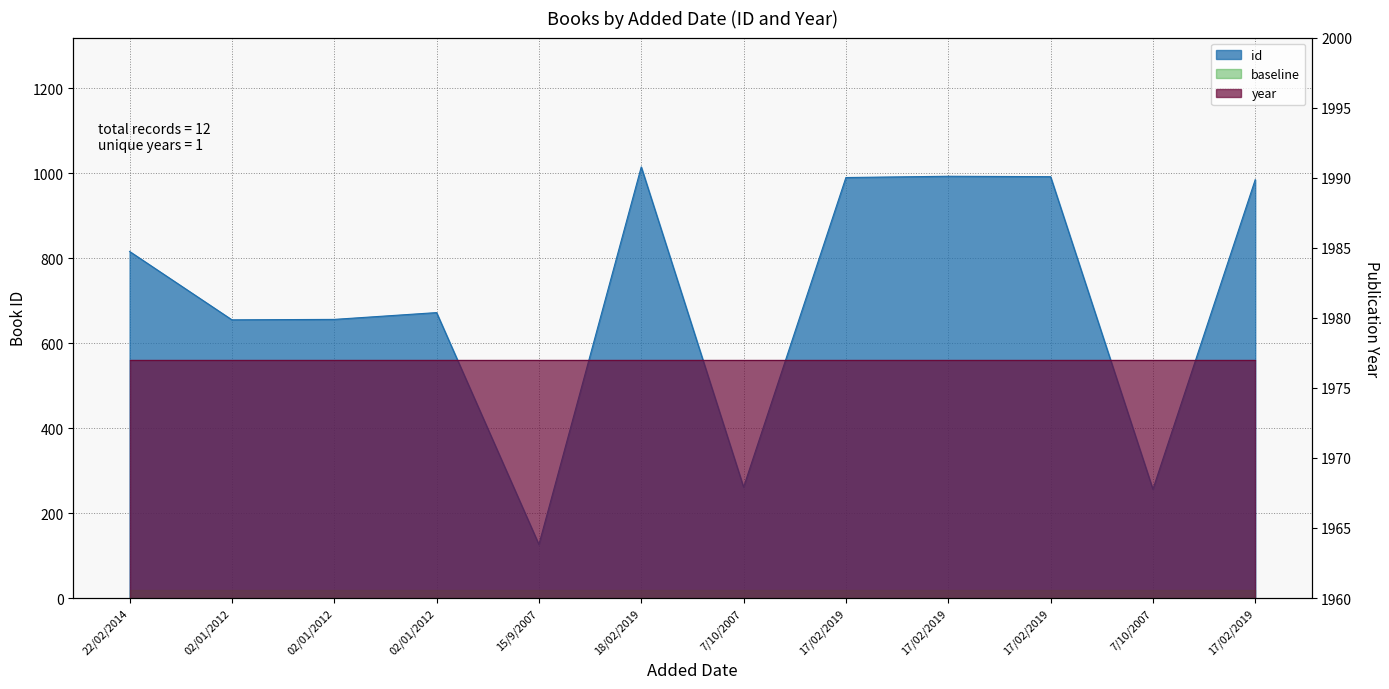

What is the value of the 12th point from the left?

990